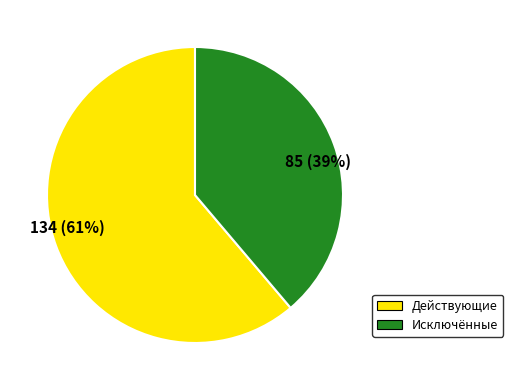

Do 85 (39%) and 134 (61%) together represent more than half of the pie?

Yes